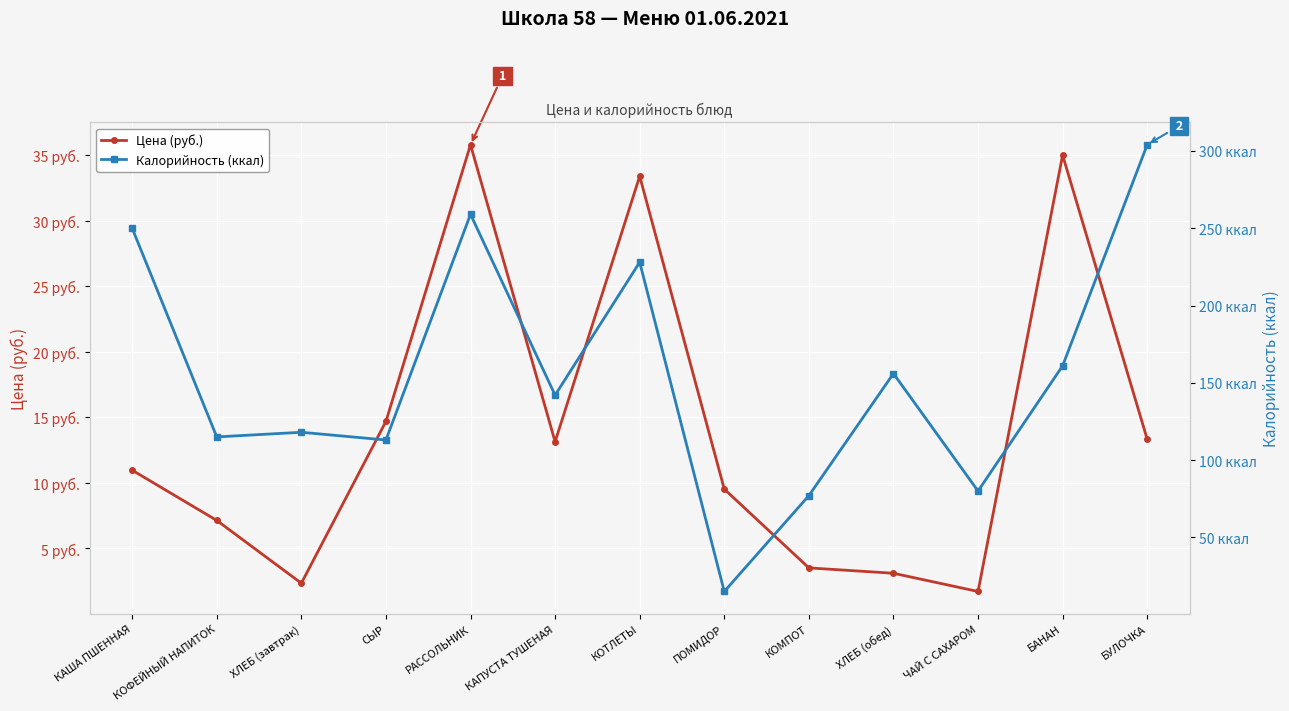

List the series in order of their overall mean, highest first.

Калорийность (ккал), Цена (руб.)